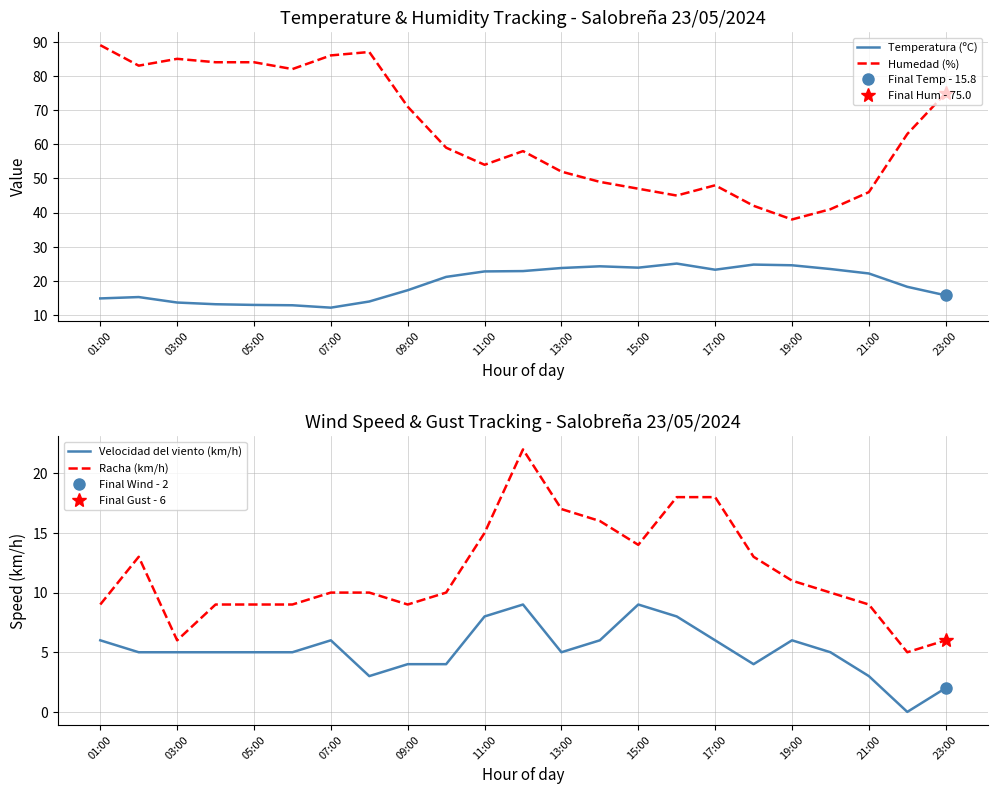

Count the number of categories in the chart.

23